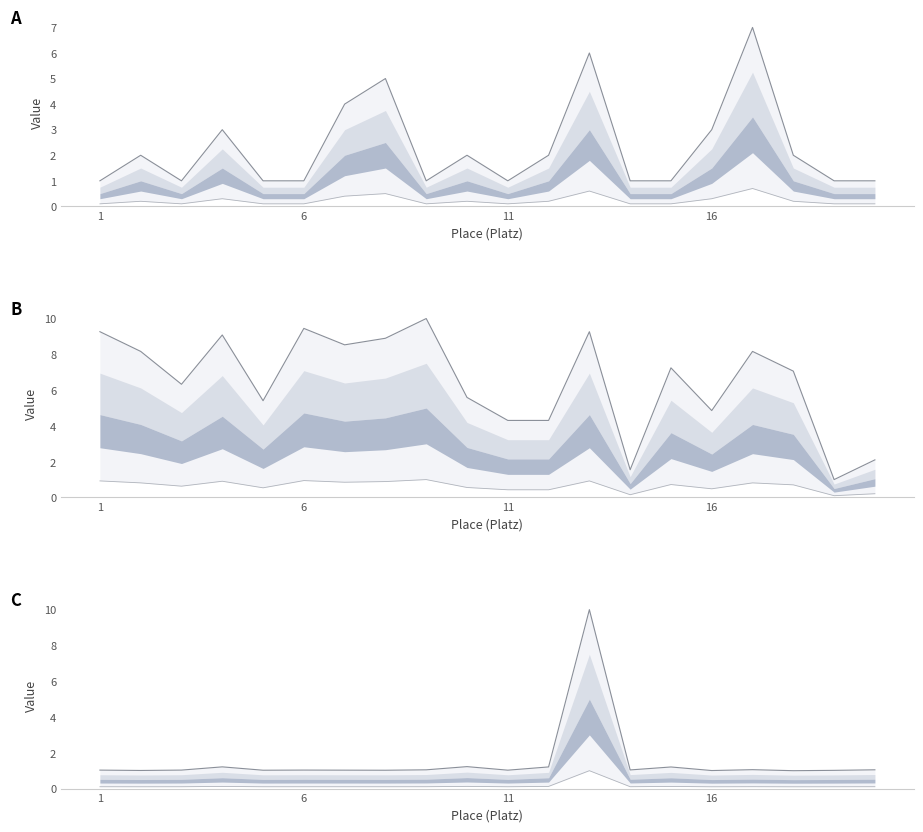

Is the value of PlatzAK upper line at 12 greater than the value of Start Number (normalized) upper line at 7?

Yes